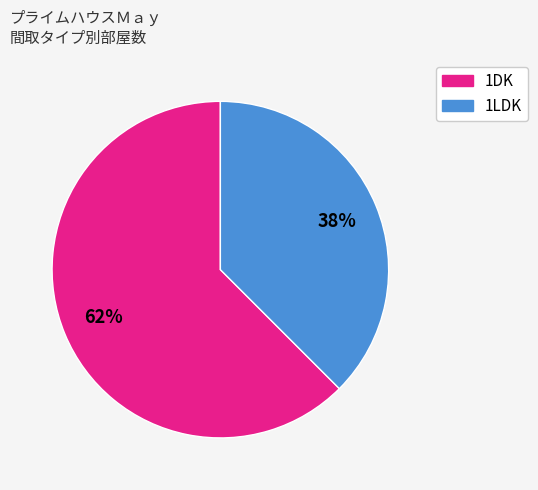

True or false: 1DK accounts for 76% of the total.

False